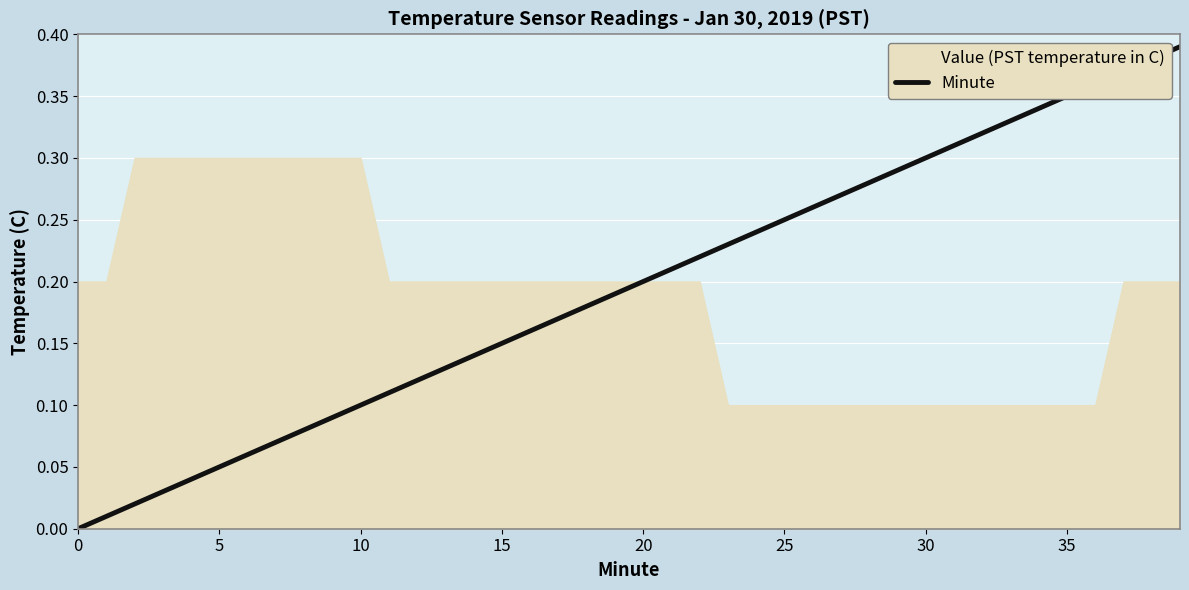

True or false: Minute has a value of 0.2 at 15.

False